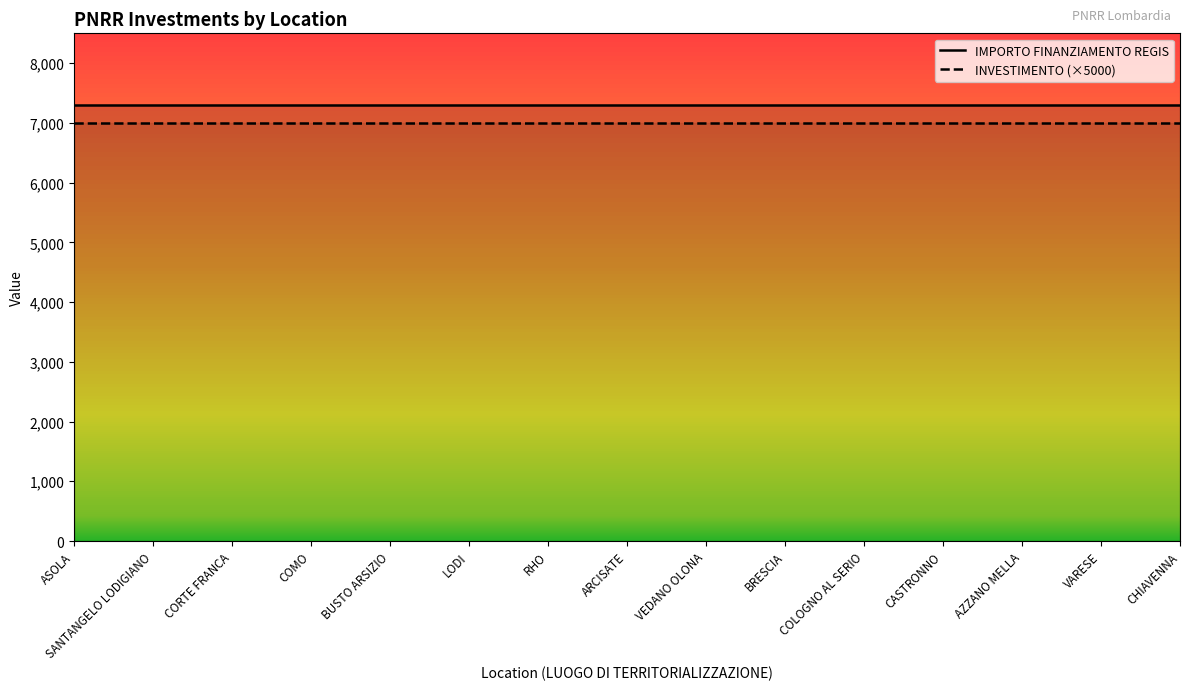

List the labels in order of INVESTIMENTO value, smallest first.

ASOLA, SANTANGELO LODIGIANO, CORTE FRANCA, COMO, BUSTO ARSIZIO, LODI, RHO, ARCISATE, VEDANO OLONA, BRESCIA, COLOGNO AL SERIO, CASTRONNO, AZZANO MELLA, VARESE, CHIAVENNA